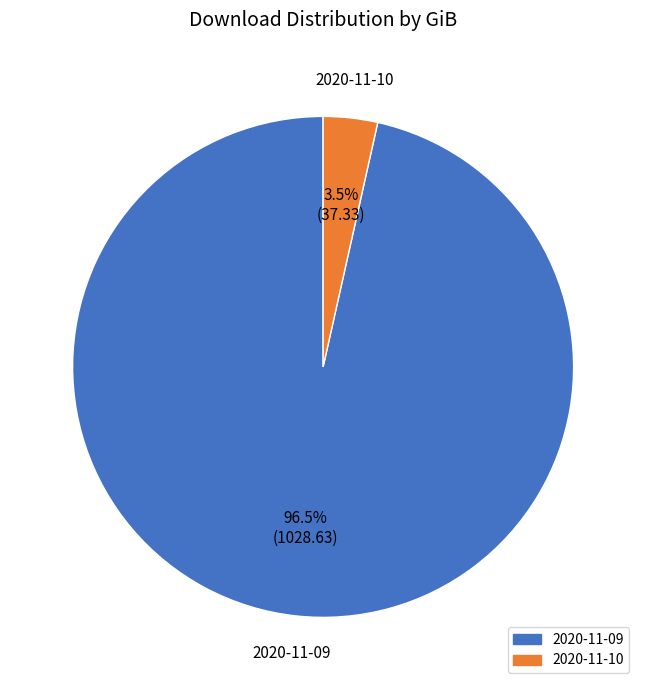

Which category has the smallest portion of the pie?

2020-11-10